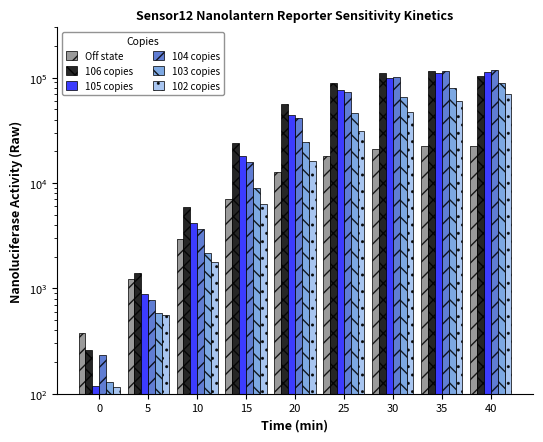

The value of Off state at 0 is 82.4. True or false?

False